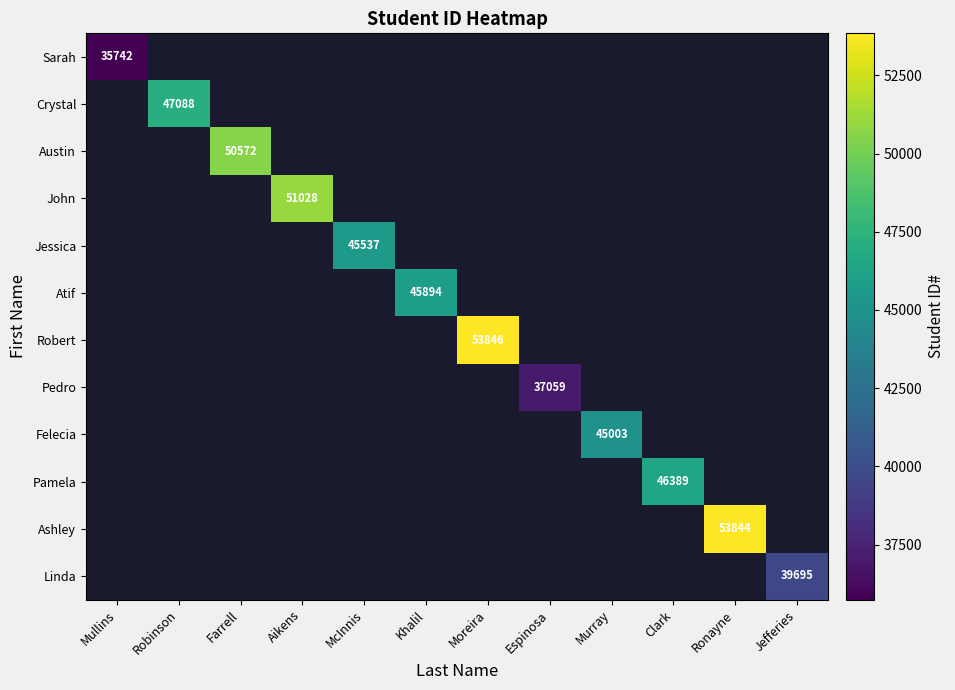

The value of Jessica at McInnis is 28176. True or false?

False